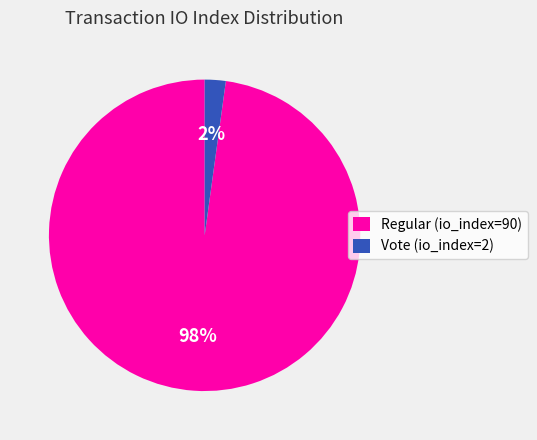

The Vote (io_index=2) slice represents 2% of the pie. True or false?

True